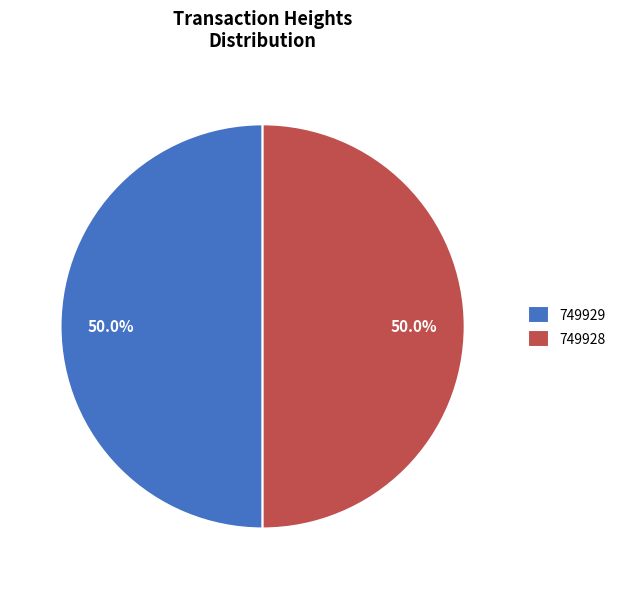

How many slices are in this pie chart?

2